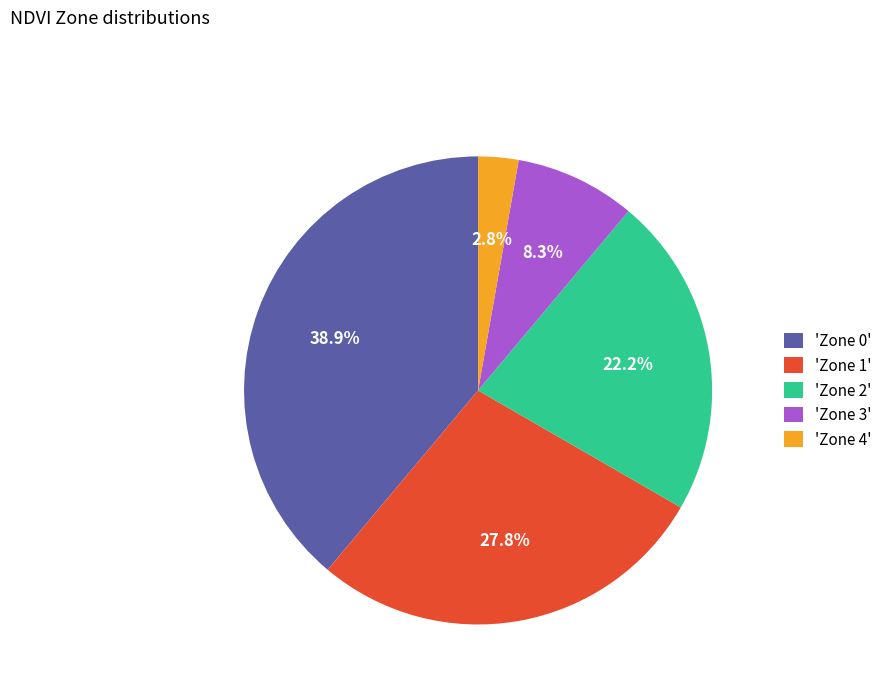

What is the ratio of the value at 'Zone 3' to the value at 'Zone 1'?

0.3